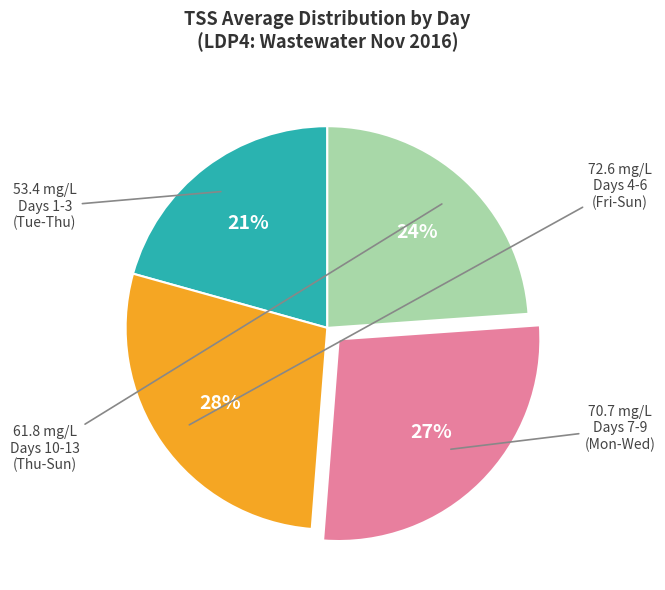

Is there a majority slice in this chart?

No